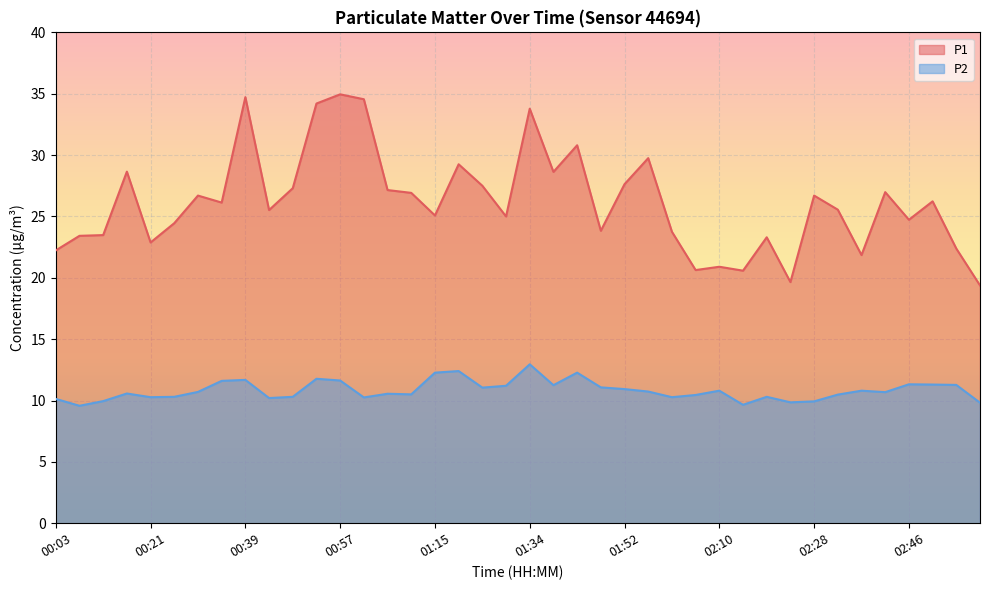

What is the label of the 12th point from the right?

02:10